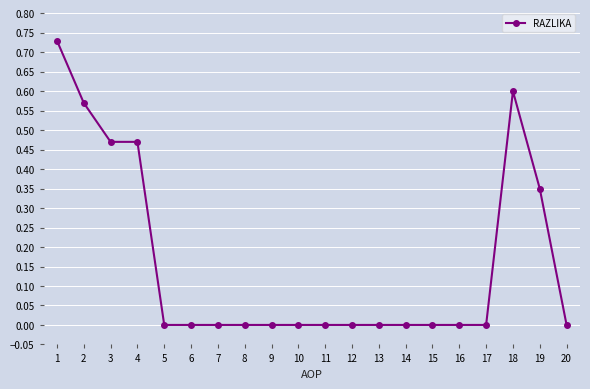

The value at 15 is 0.0. True or false?

True